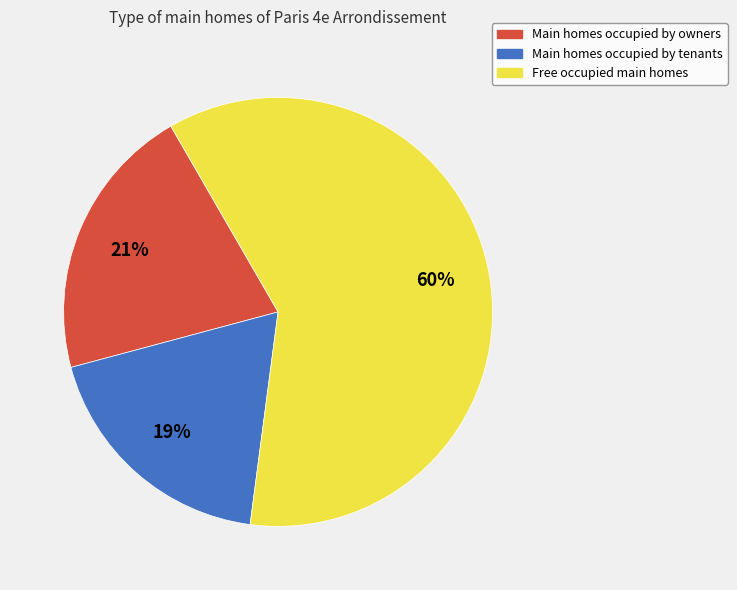

To the nearest percent, what is the average slice percentage?

33%